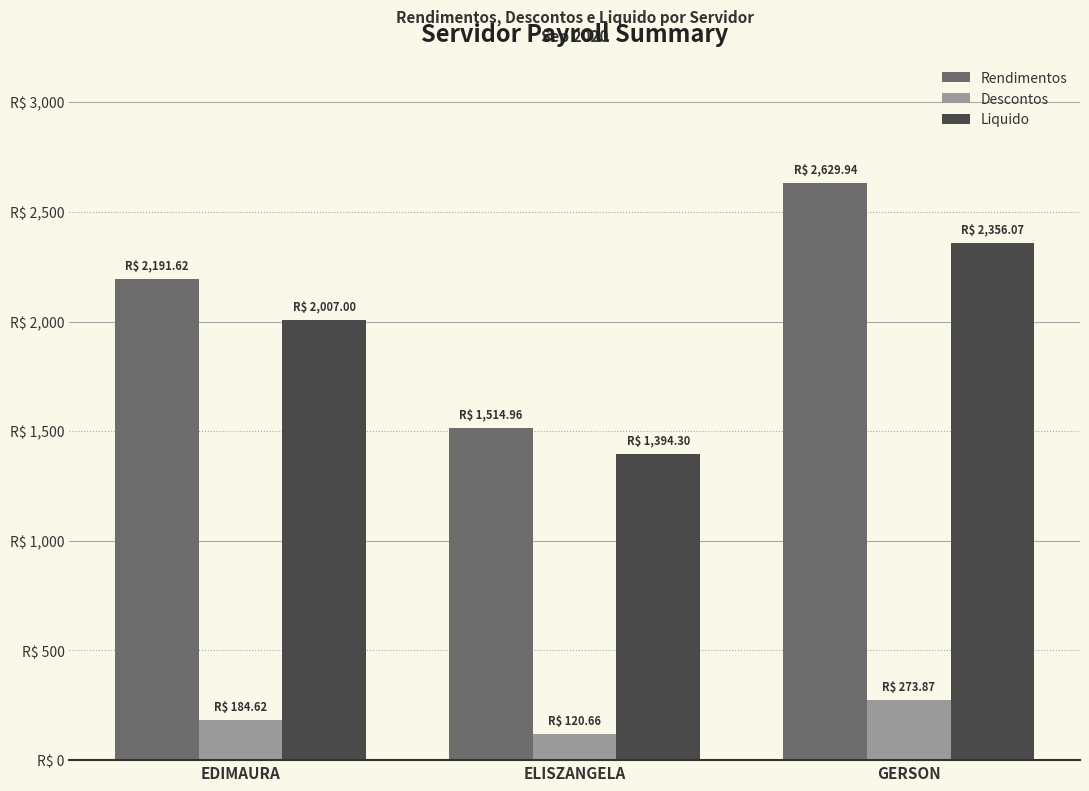

What are all the series names shown in the legend?

Rendimentos, Descontos, Liquido